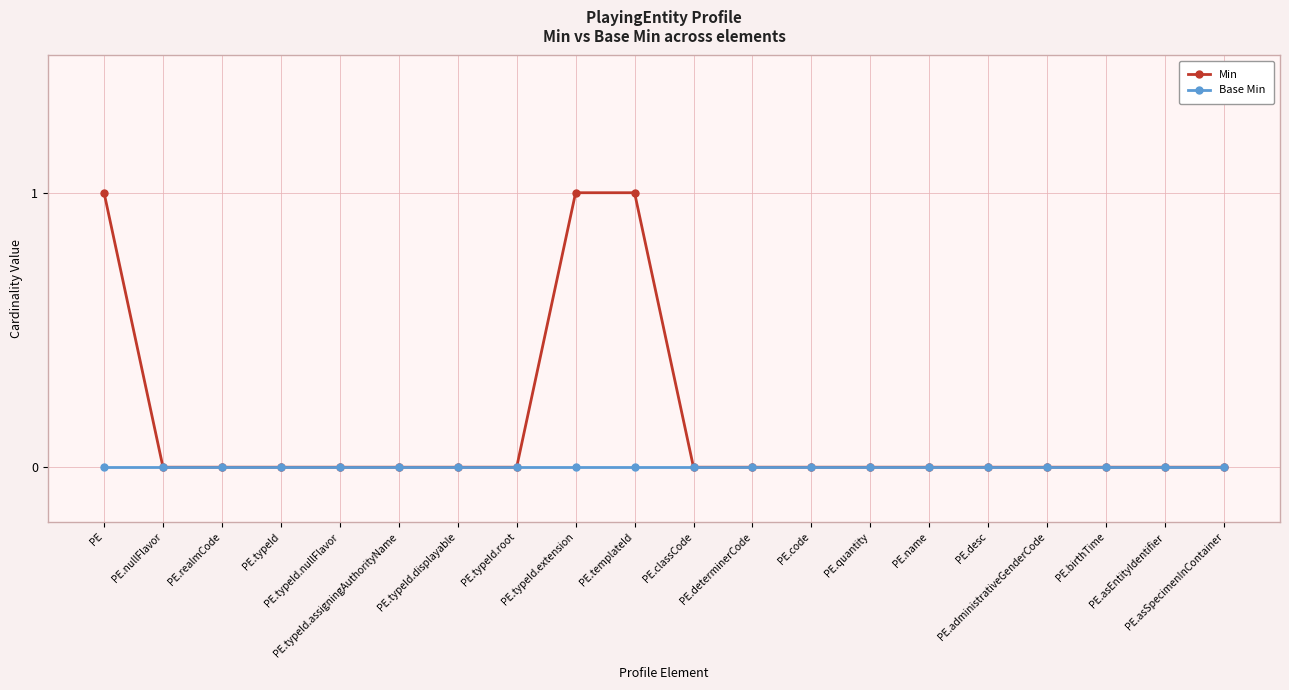

List the series in order of their overall mean, lowest first.

Base Min, Min